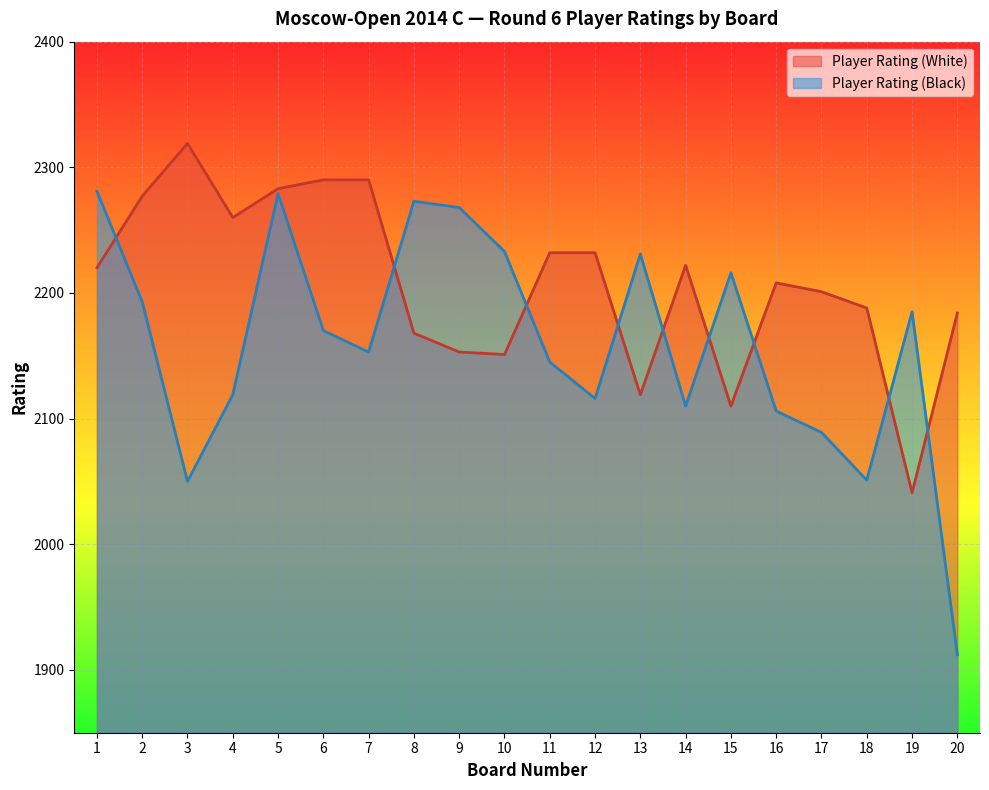

Which series has the largest total across all categories?

Player Rating (White)